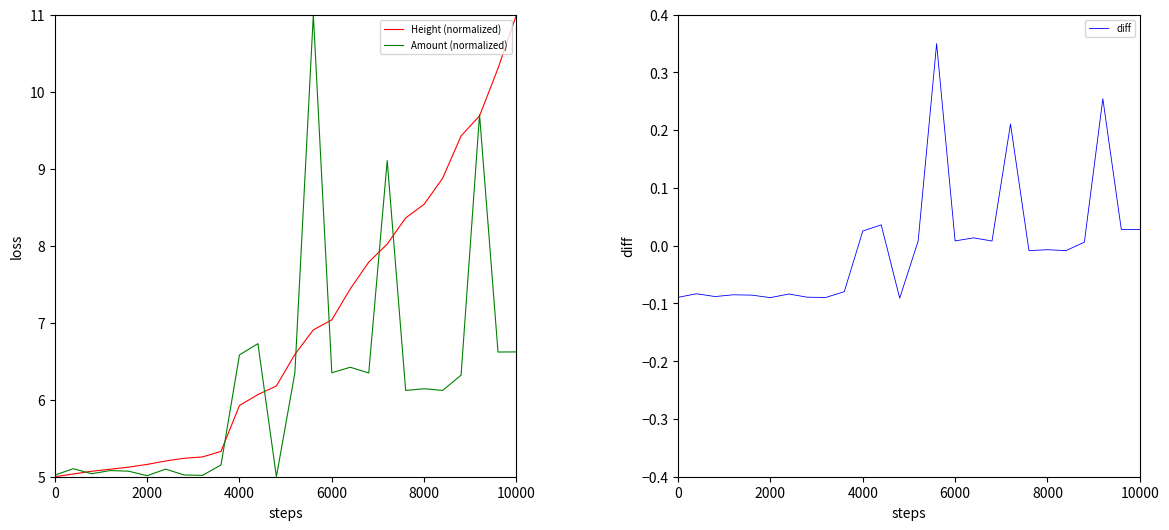

Where does the Amount (normalized) series first go above 6?

4000